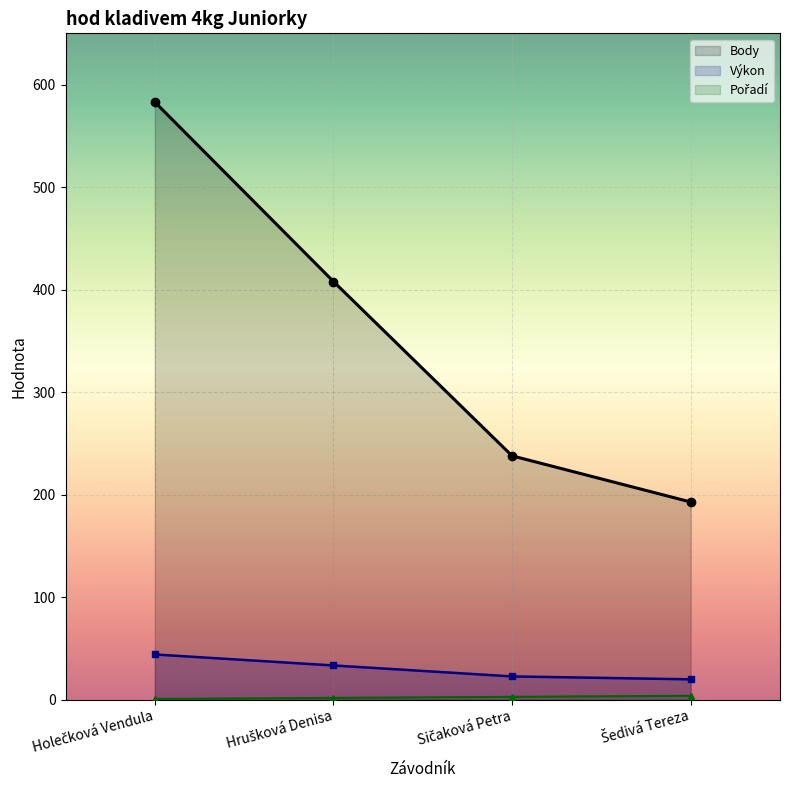

List the labels in order of Body value, smallest first.

Šedivá Tereza, Sičaková Petra, Hrušková Denisa, Holečková Vendula